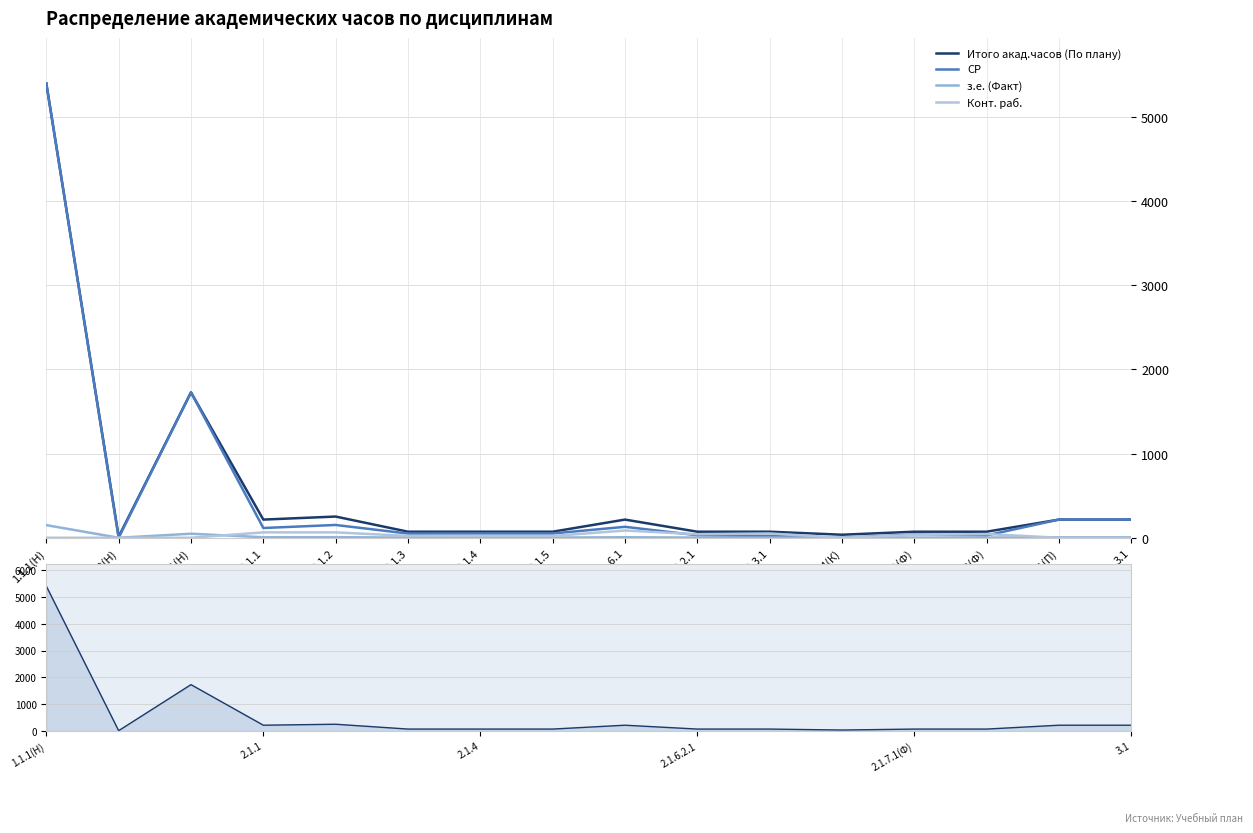

At which label does Конт. раб. reach its minimum?

1.1.1(Н)